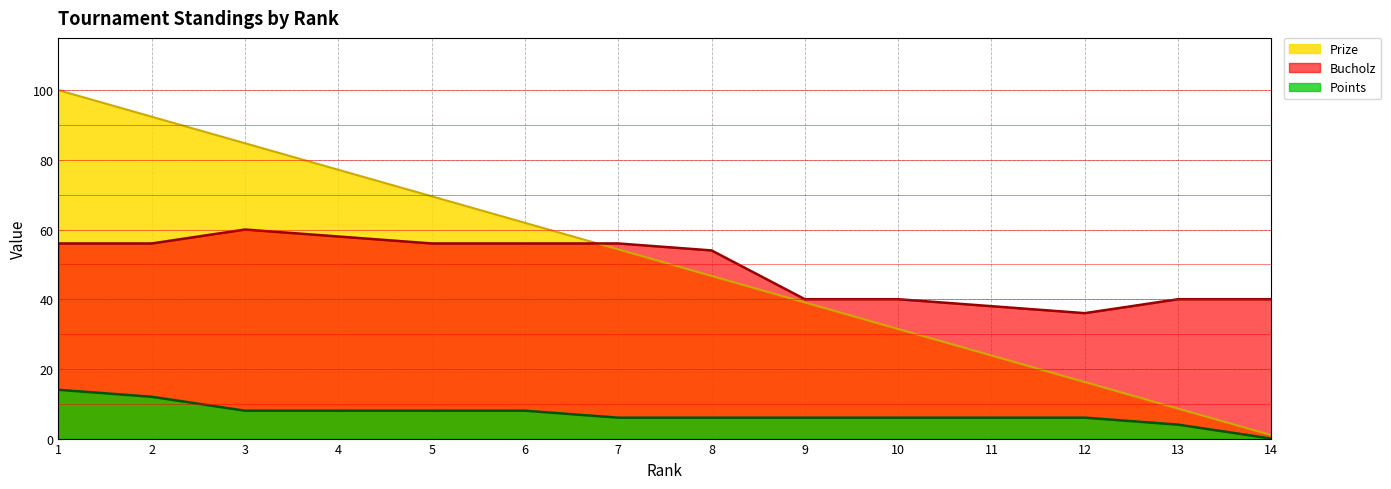

List the labels in order of Points value, largest first.

1, 2, 3, 4, 5, 6, 7, 8, 9, 10, 11, 12, 13, 14